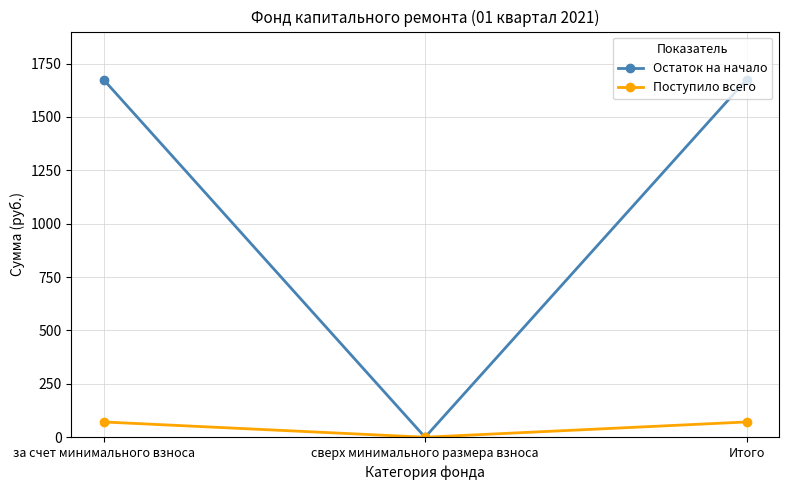

What is the average value of the Остаток на начало series?

1116.4